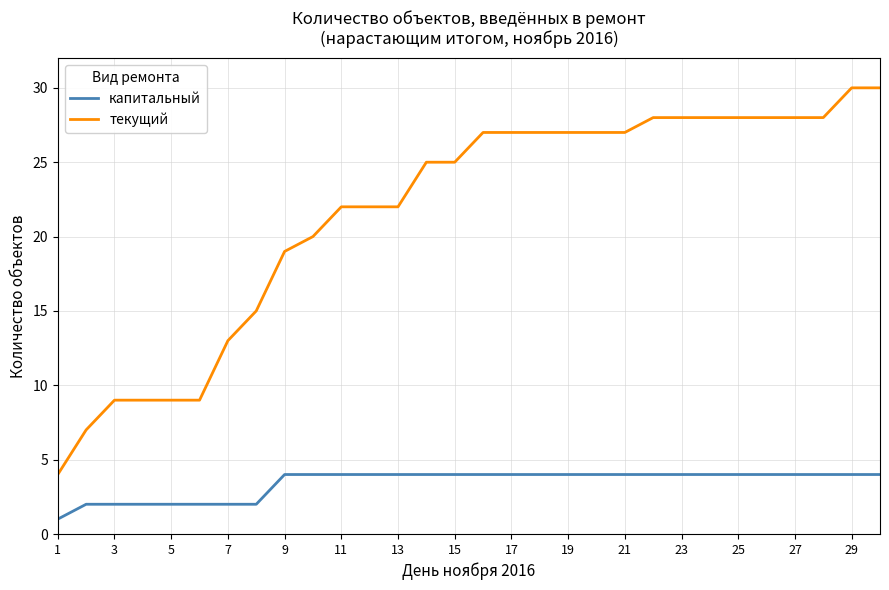

What is the lowest value of the текущий series?

4